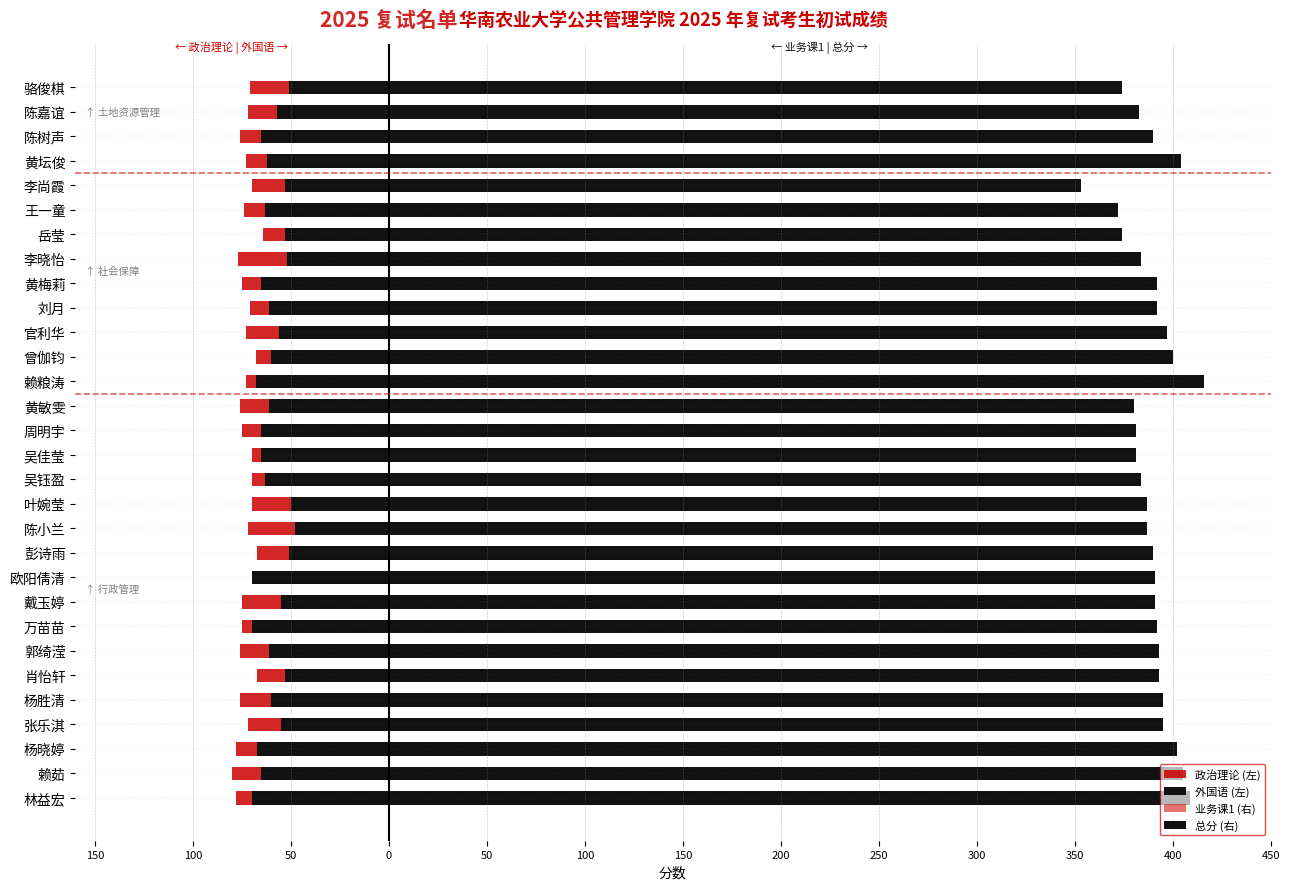

What is the greatest value displayed?

416